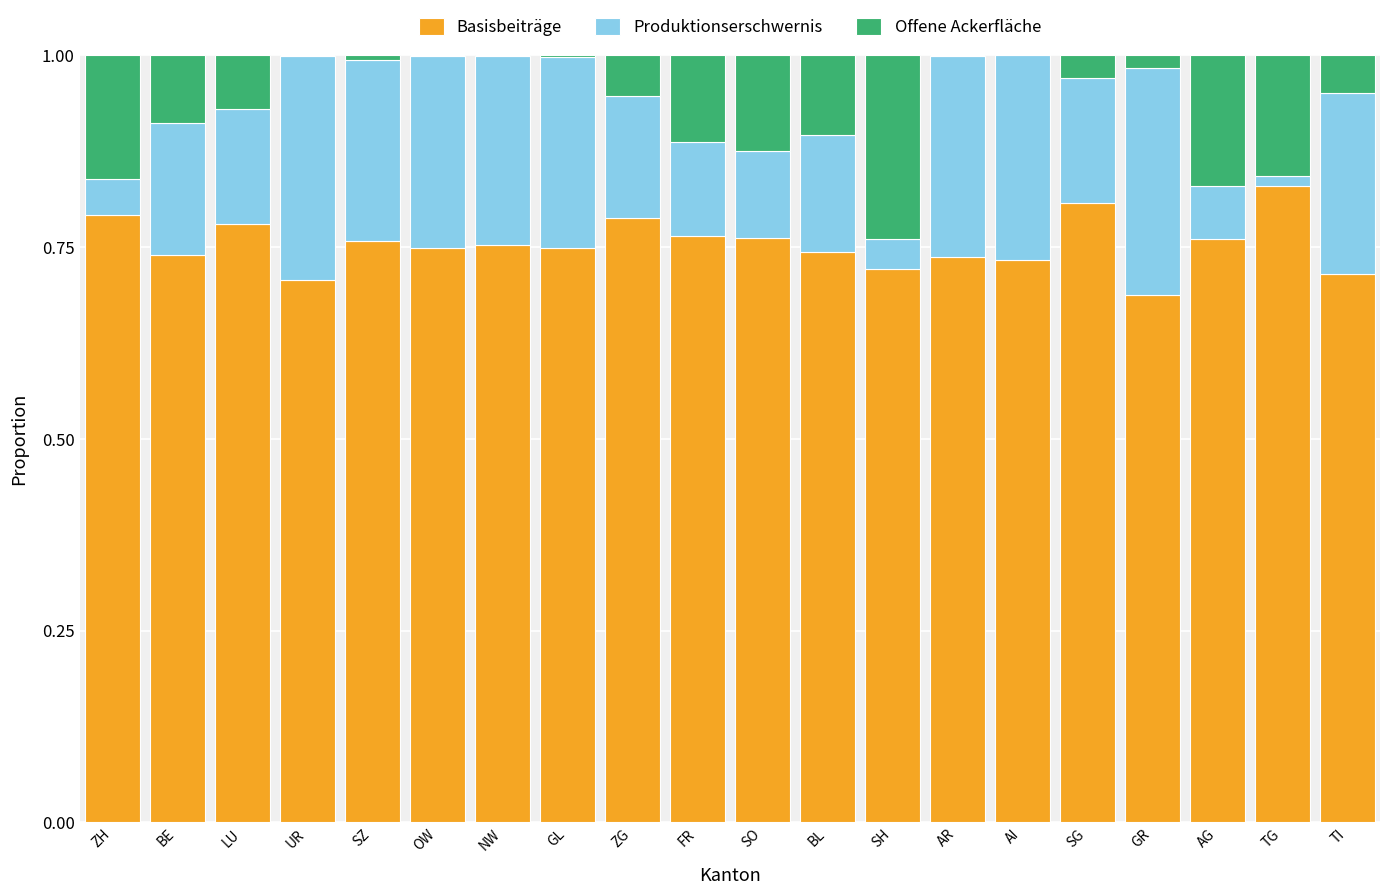

The Basisbeiträge series shows 0.8 at AG. True or false?

True